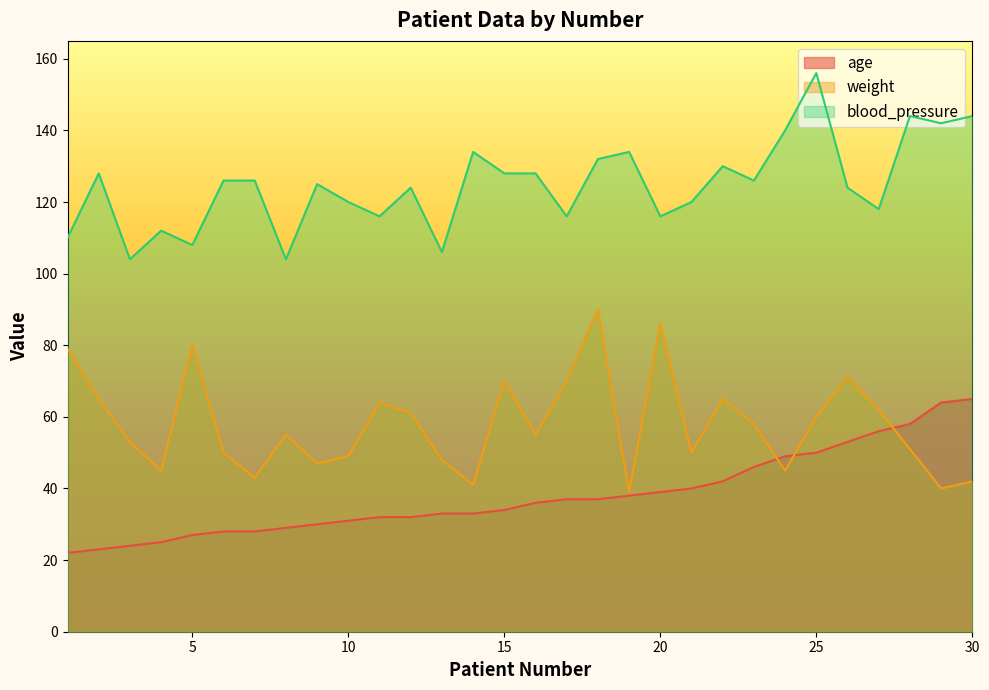

What is the lowest value of the weight series?

39